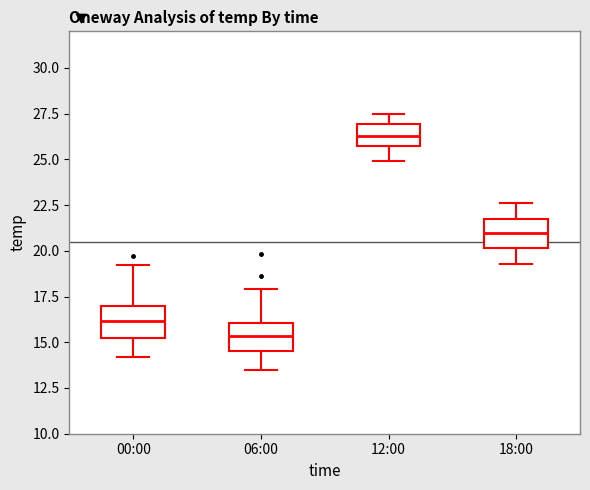

Reading left to right, transcribe this box plot: for each box, give where its median line is, the range the box spans, and where its two whiskers end, as read against the y-axis. The values are not printed on the chart, so give them approximately, as read against the axis.

00:00: median 16.0, box 15.0 to 17.0, whiskers 14.0 to 19.0
06:00: median 15.5, box 14.5 to 16.0, whiskers 13.5 to 18.0
12:00: median 26.5, box 25.5 to 27.0, whiskers 25.0 to 27.5
18:00: median 21.0, box 20.0 to 22.0, whiskers 19.5 to 22.5